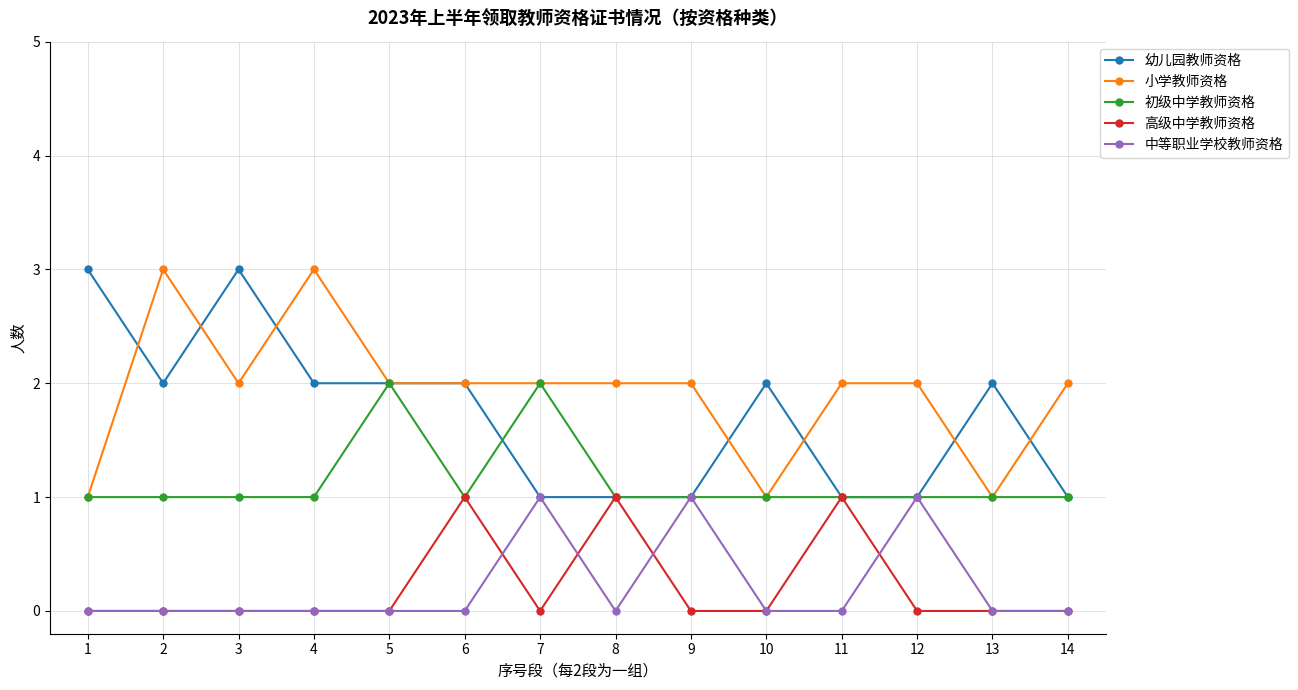

True or false: 初级中学教师资格 has a value of 1 at 2.

True